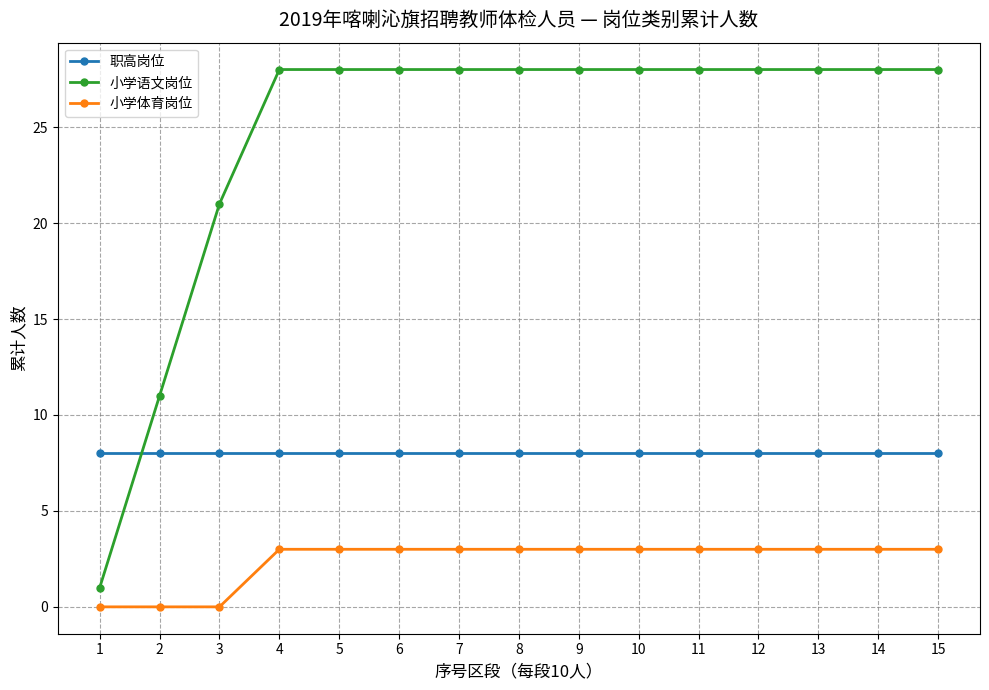

What is the value of the 职高岗位 point at the 7th from the left?

8